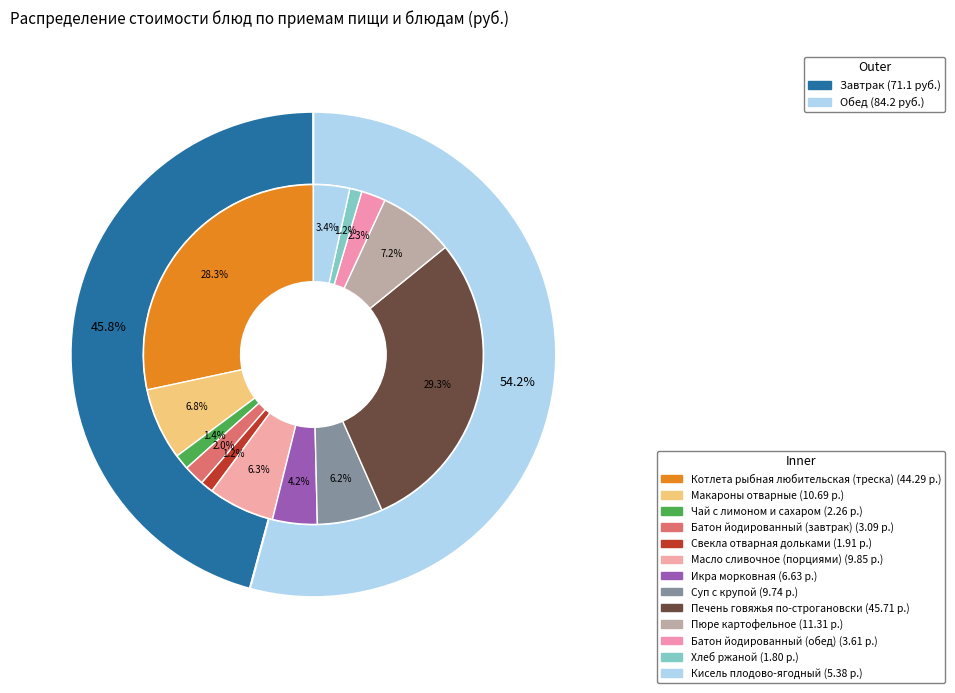

To the nearest percent, what percentage of the pie is Макароны отварные?

7%